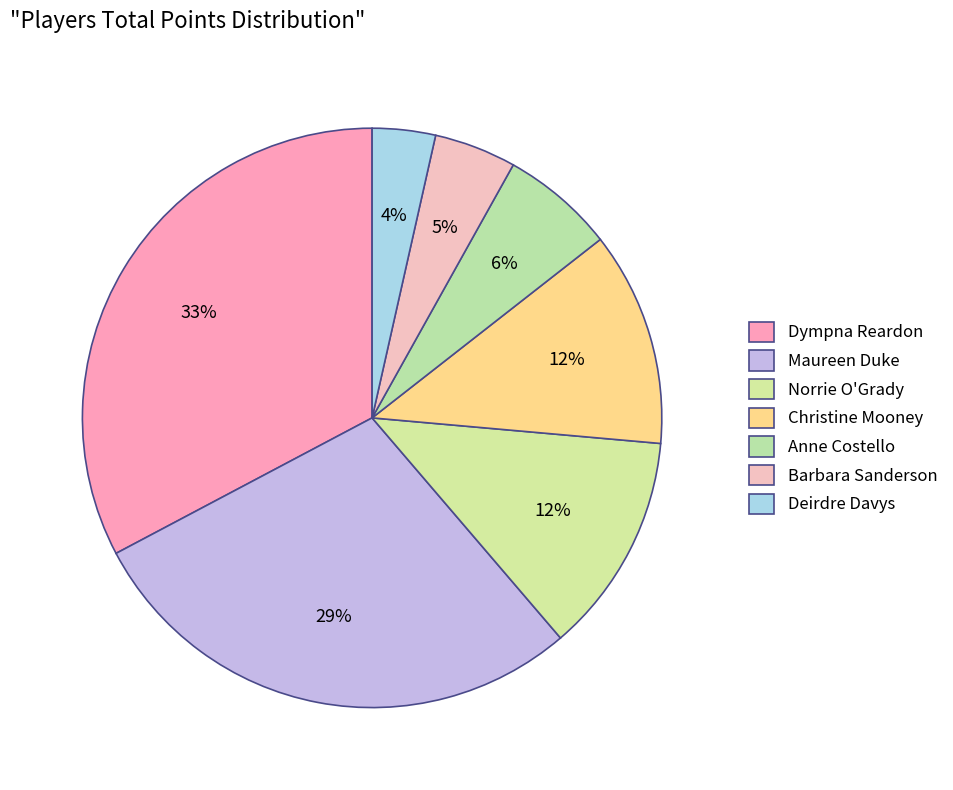

What percentage is the Dympna Reardon slice, to the nearest percent?

33%